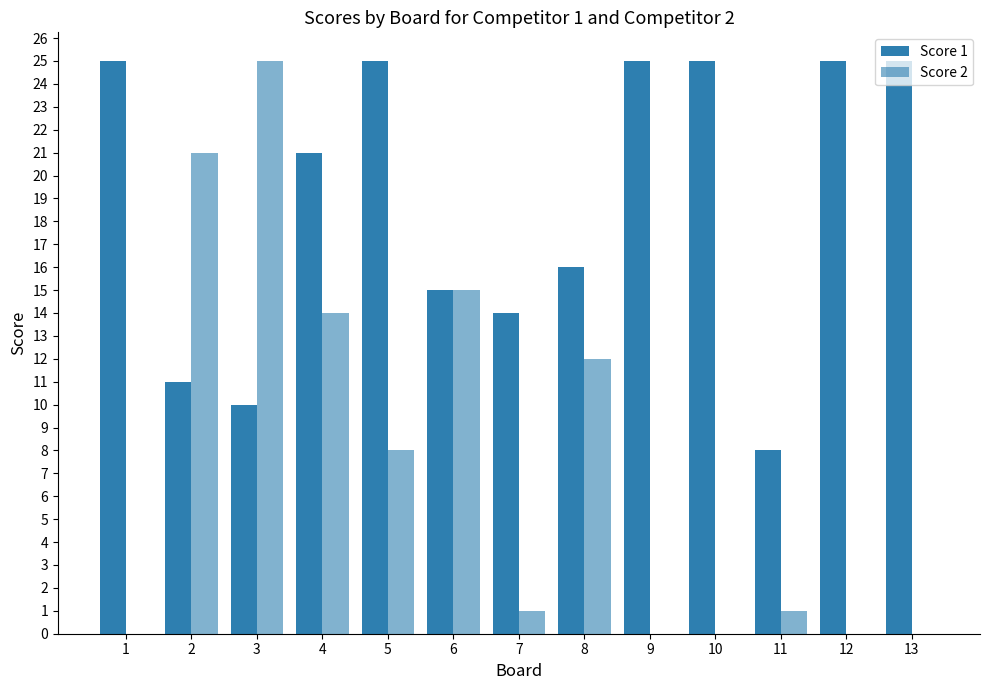

How many categories are shown in the chart?

13